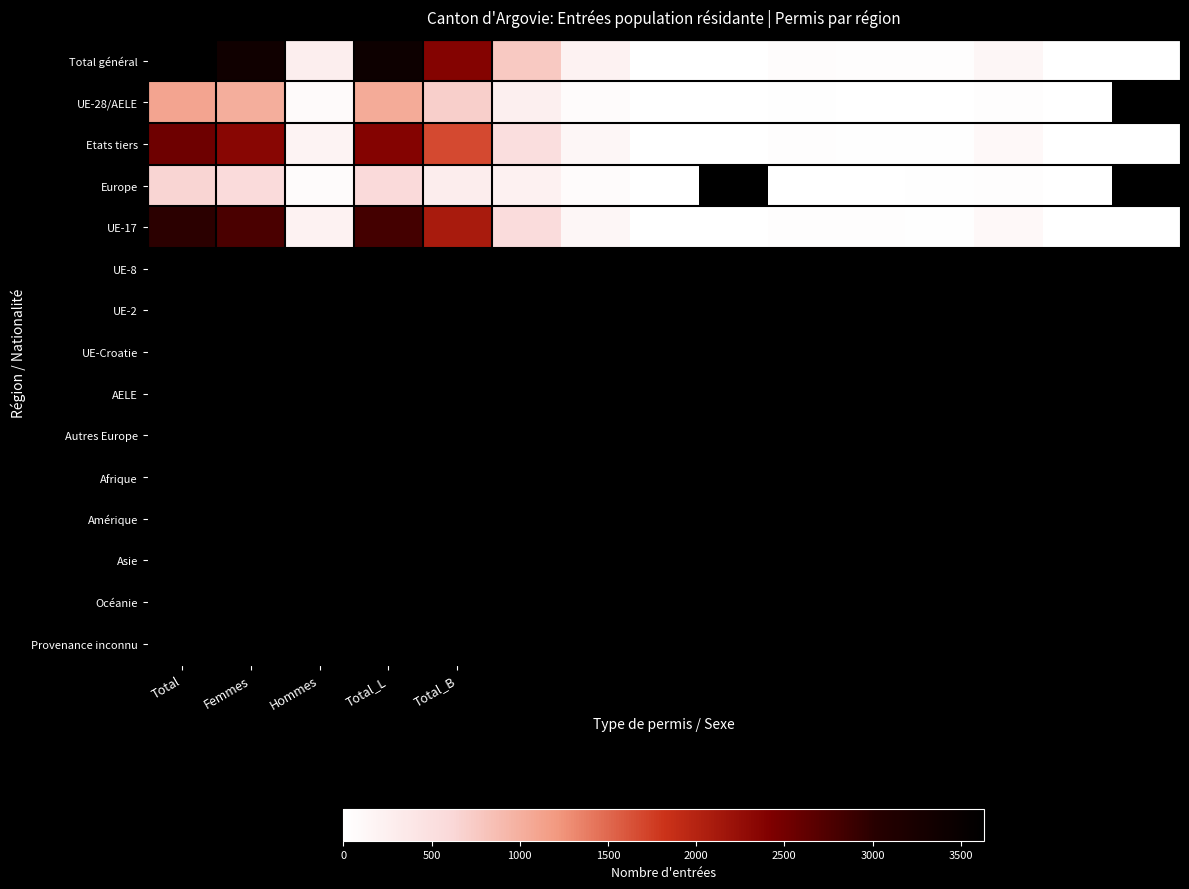

What is the difference between the maximum and minimum values in the Total général series?

3632.0